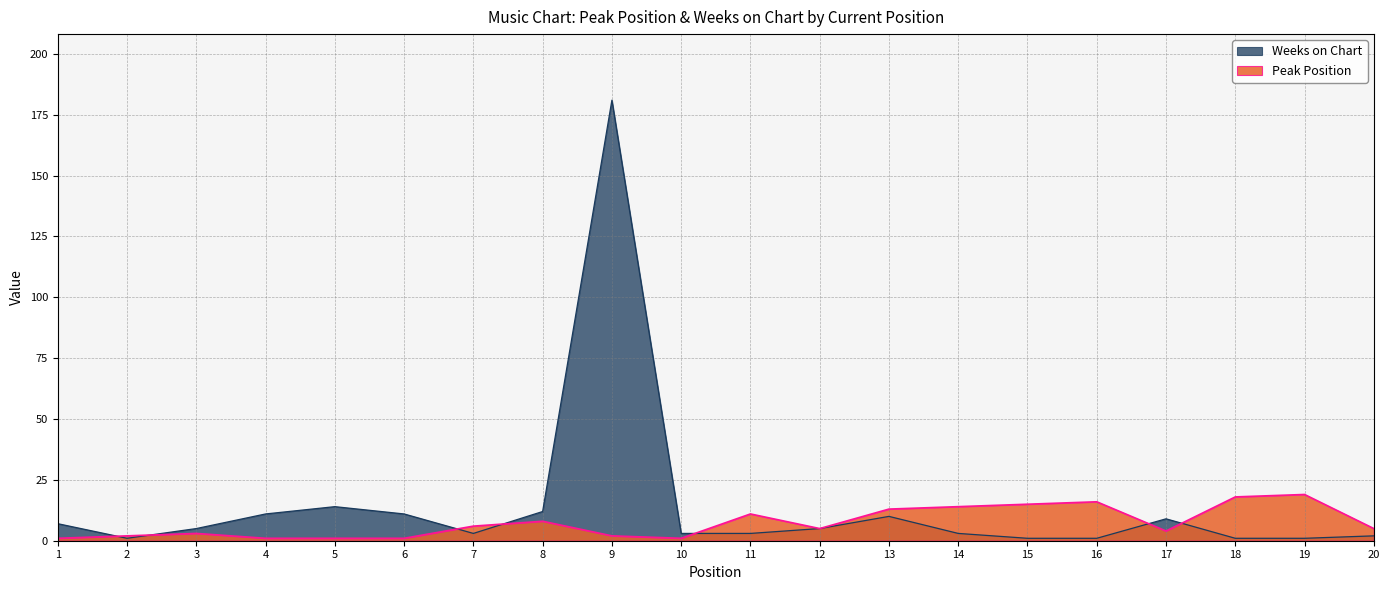

At 2, list the series in order from smallest to largest.

Weeks on Chart, Peak Position